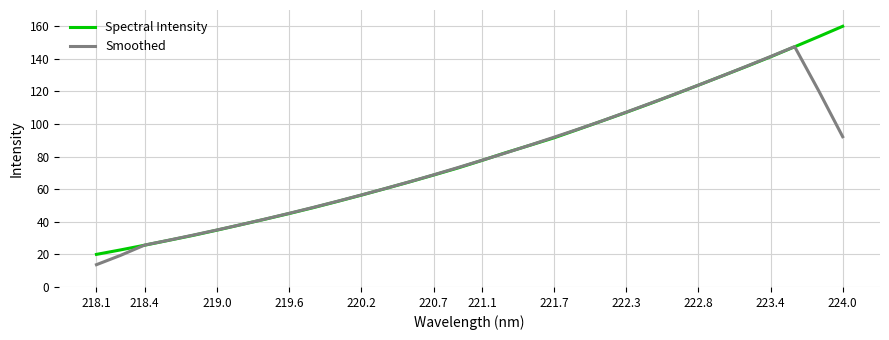

What is the minimum value for Smoothed?

13.7